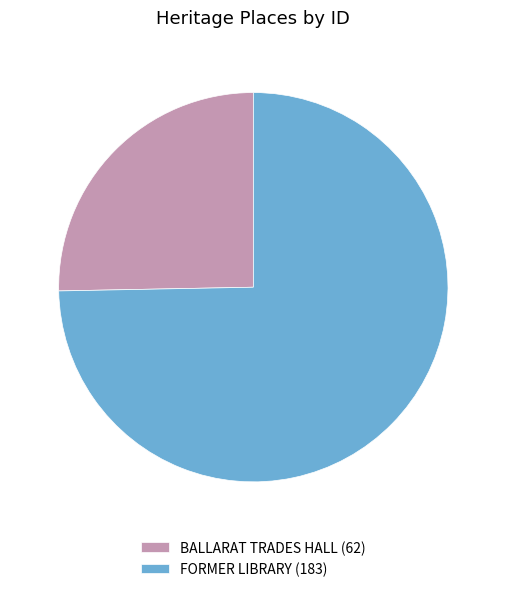

Count the number of slices in the pie.

2